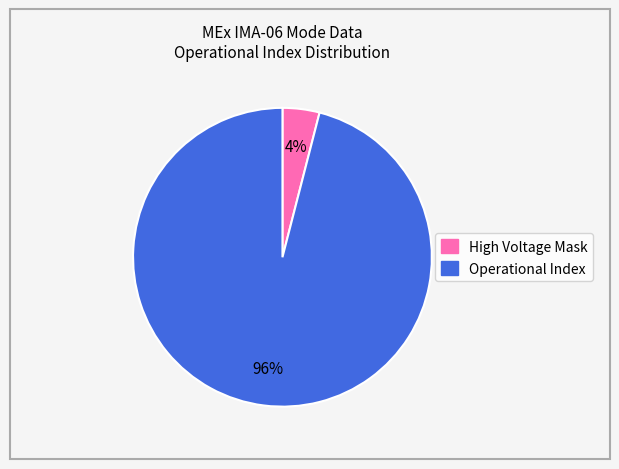

Is there a majority slice in this chart?

Yes